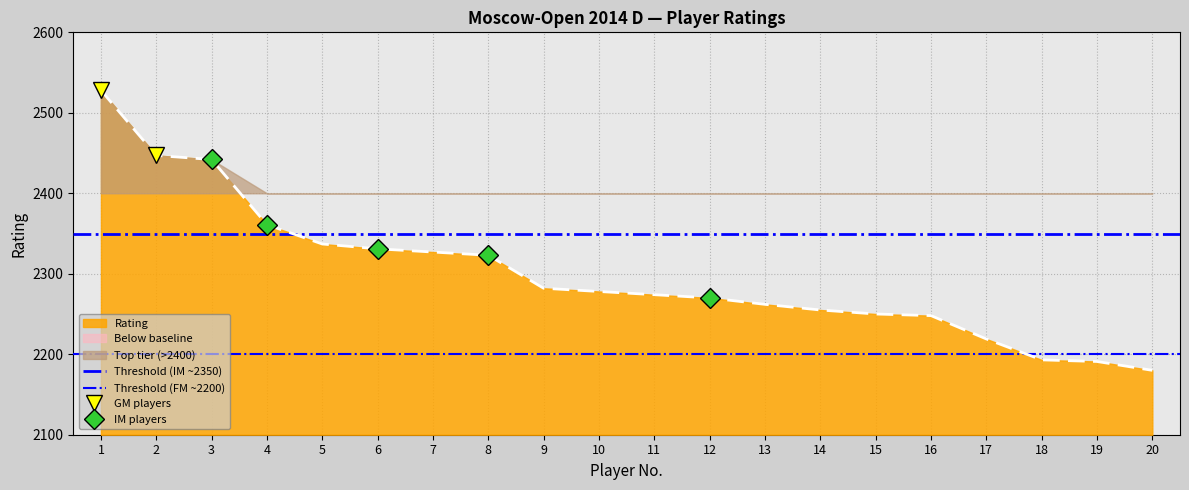

The value of Threshold (FM ~2200) at 2 is 2200. True or false?

True